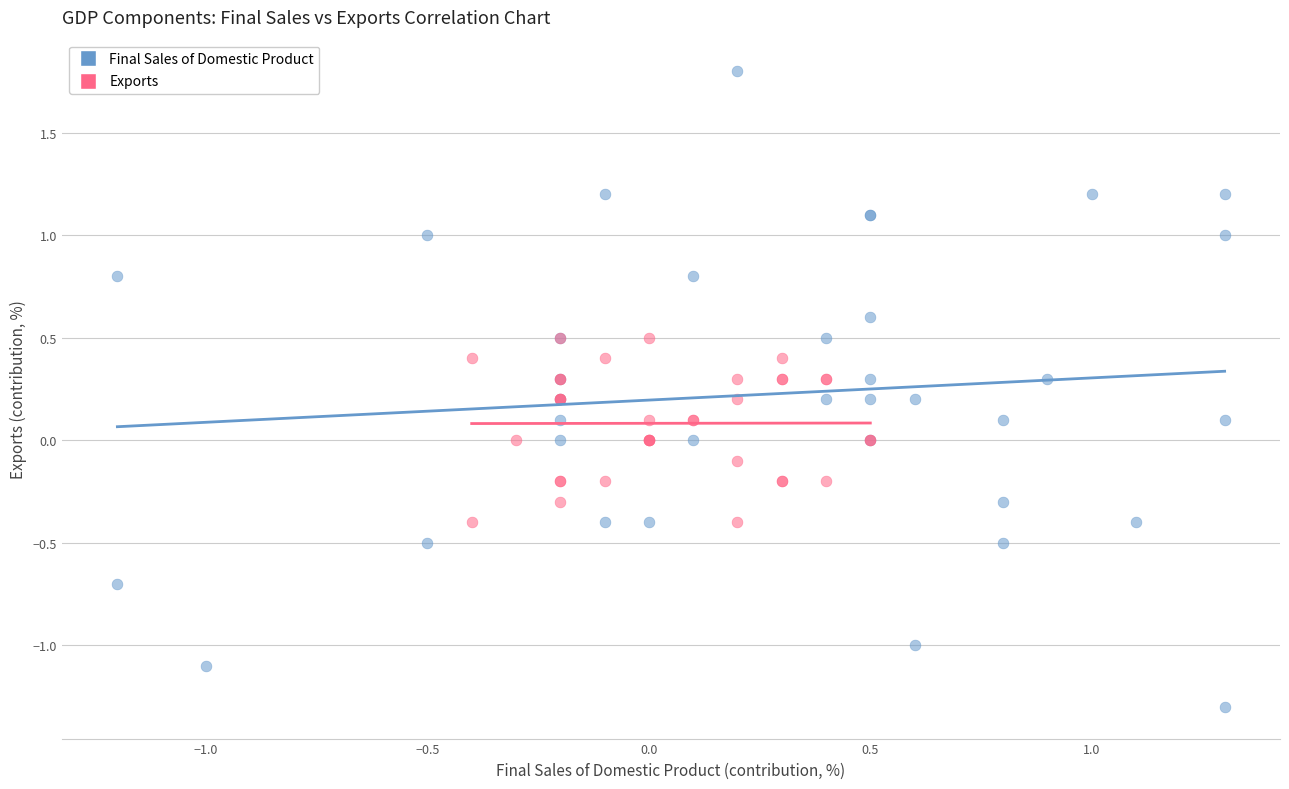

Which series has the widest spread of Y values?

Final Sales of Domestic Product